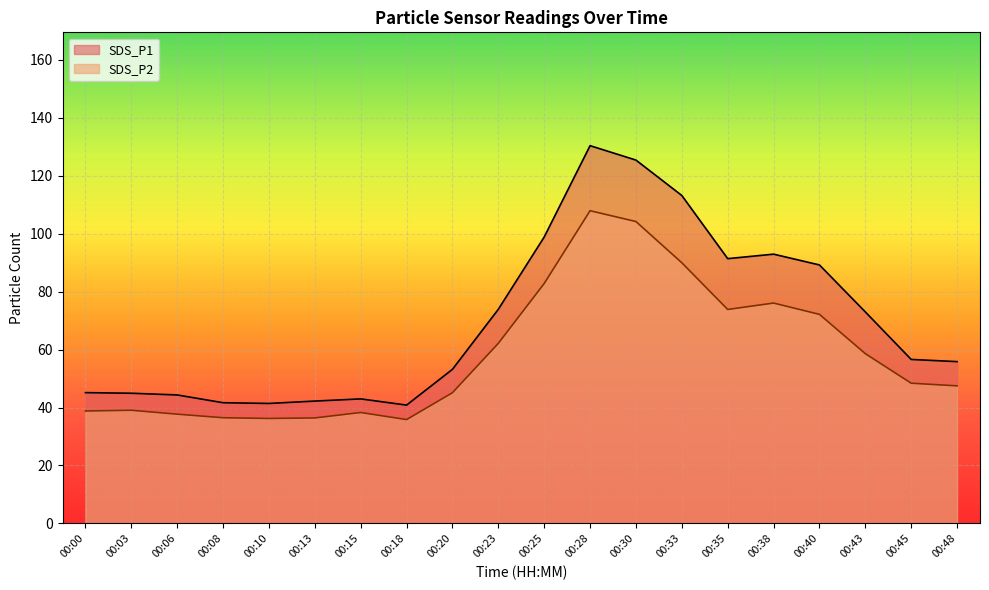

What is the average value of the SDS_P1 series?

69.8